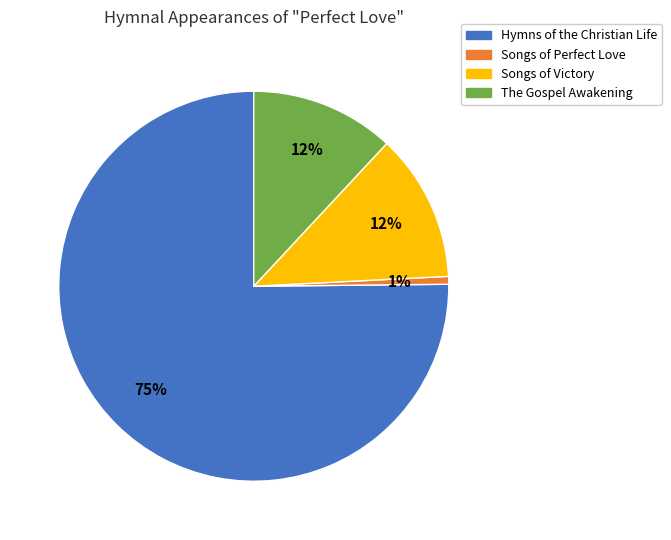

Count the number of slices in the pie.

4